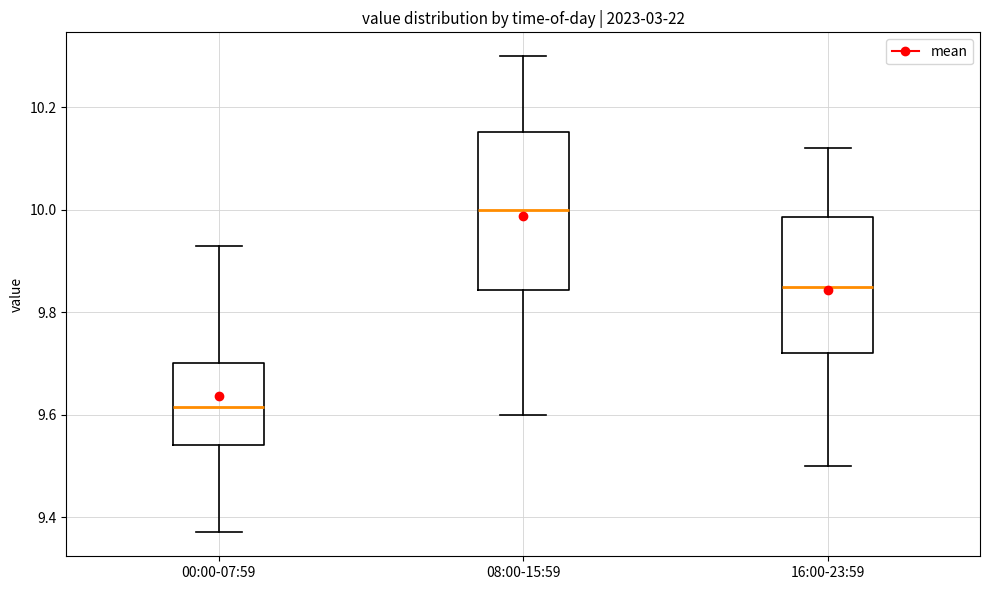

Where is the upper edge of the box for 08:00-15:59 on the y-axis? The values are not printed on the chart, so give them approximately, as read against the axis.

10.16